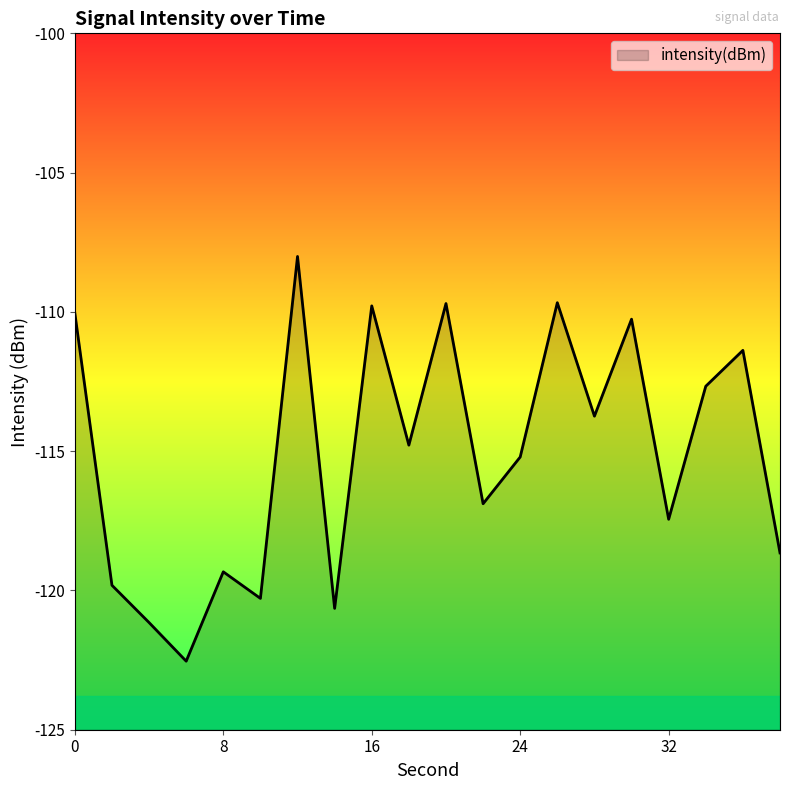

At which category does the data reach its first local peak?

8